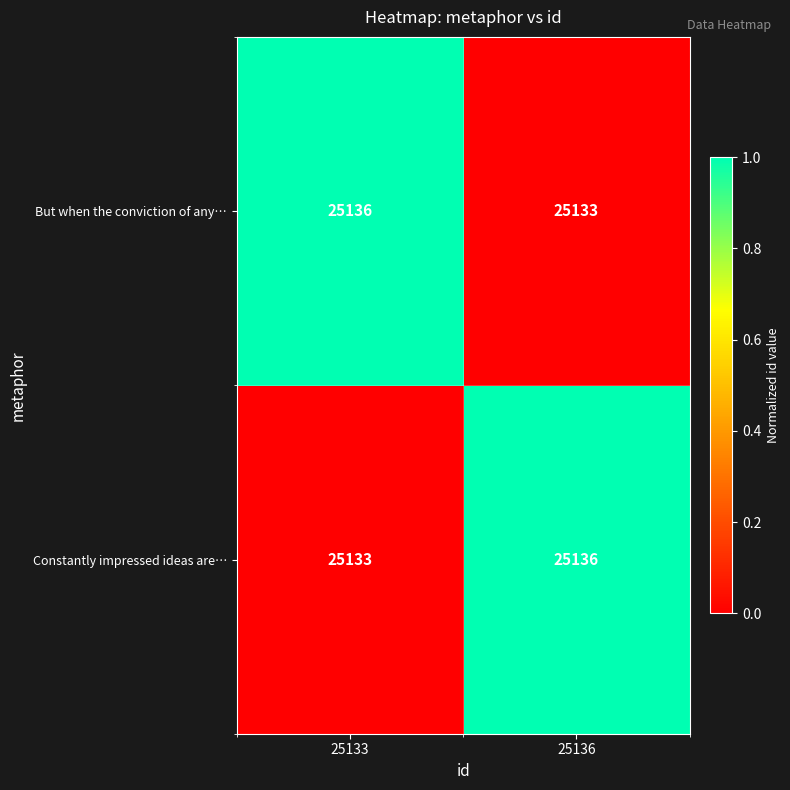

What is the difference between the highest and lowest values at 25136?

3